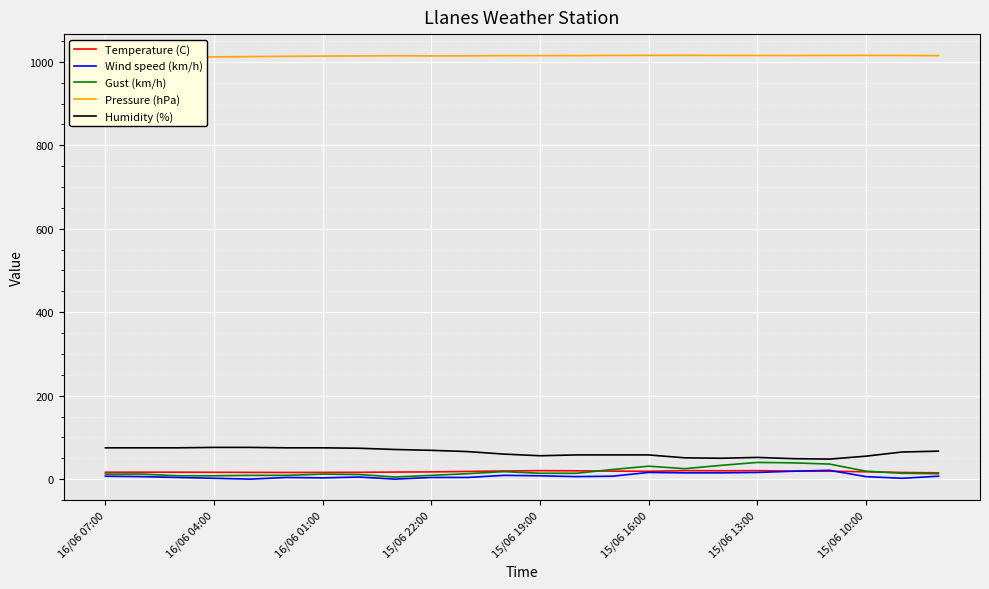

What is the difference between the second highest and minimum values in the Humidity (%) series?

28.0